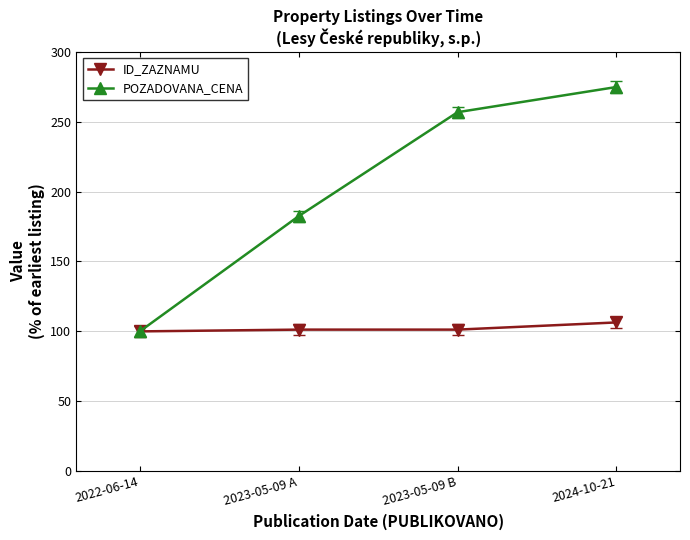

What is the approximate value of POZADOVANA_CENA at 2023-05-09 A?

182.4